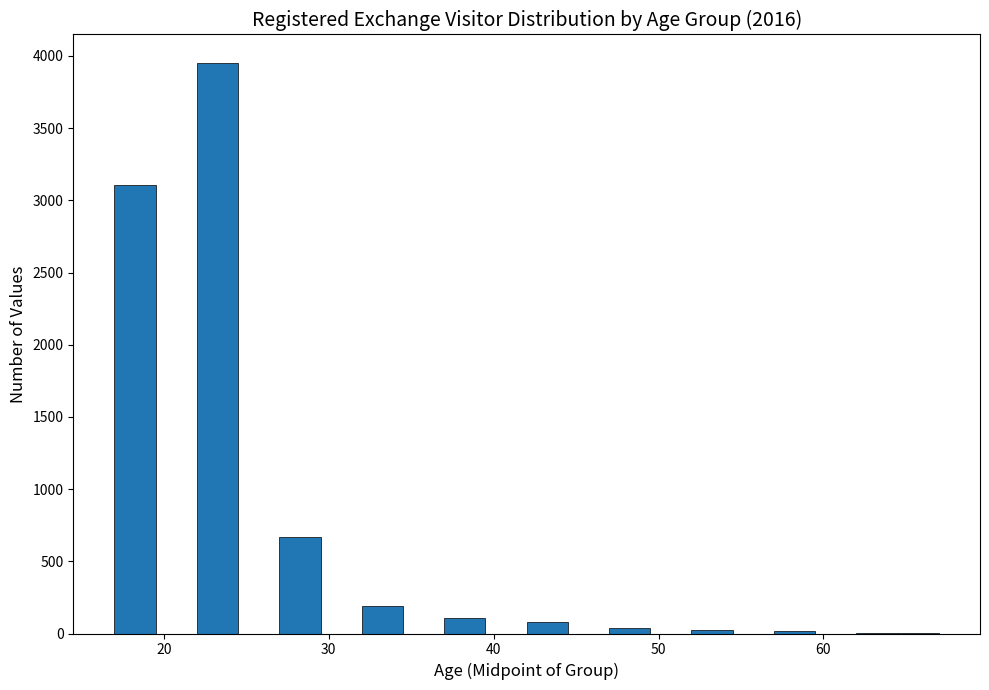

Read against the x-axis, roughly where is the centre of the tallest bar?

23